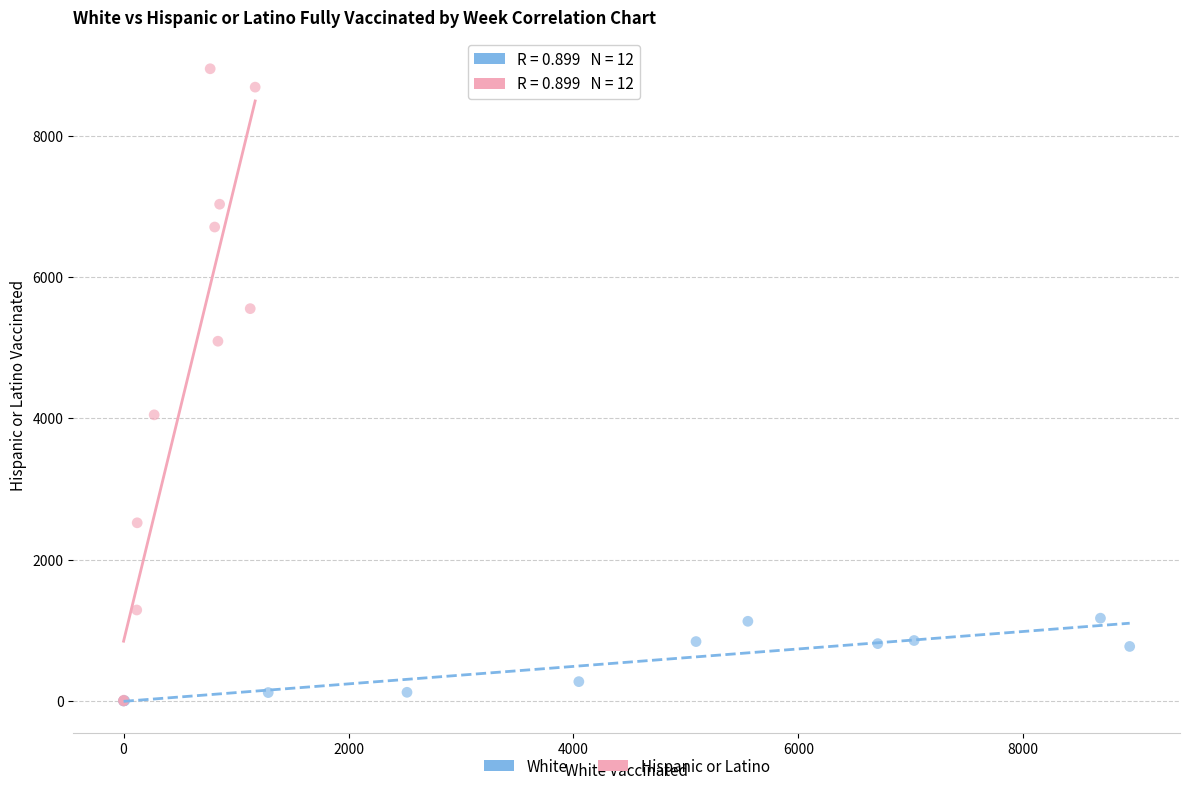

Which series reaches the maximum Y coordinate?

Hispanic or Latino